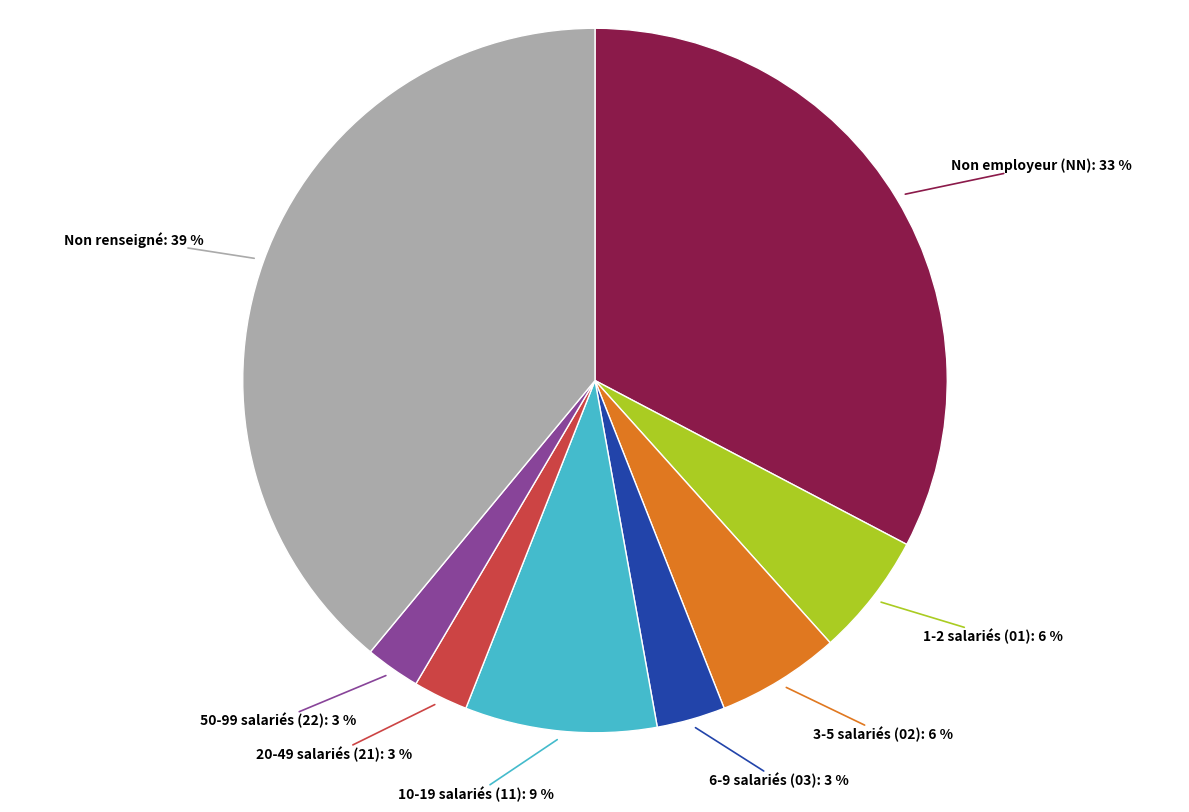

What is the ratio of the value at 3-5 salariés (02): 6 % to the value at 1-2 salariés (01): 6 %?

1.0